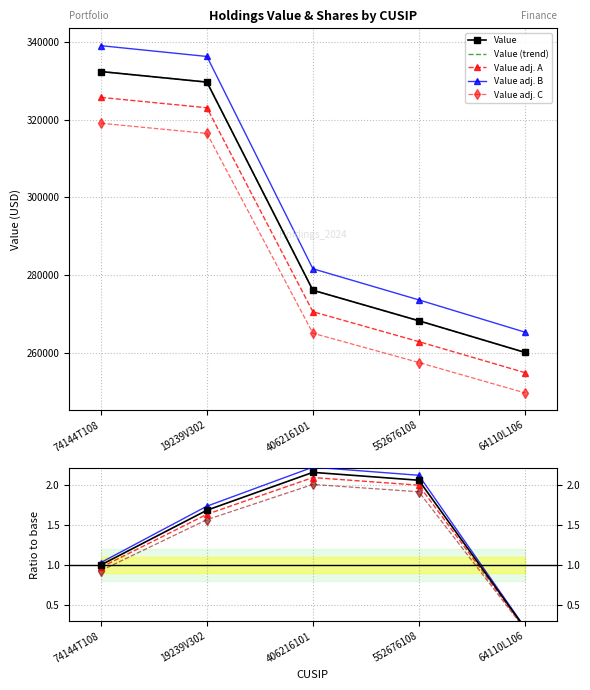

Is it true that Value equals 217400.4 at 74144T108?

False